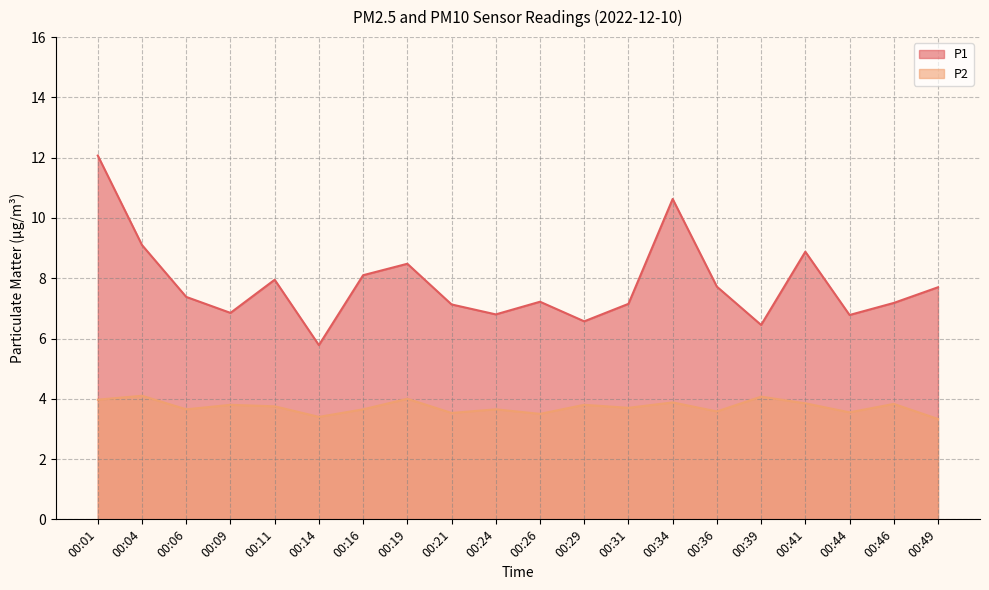

True or false: P1 has a value of 6.8 at 00:44.

True